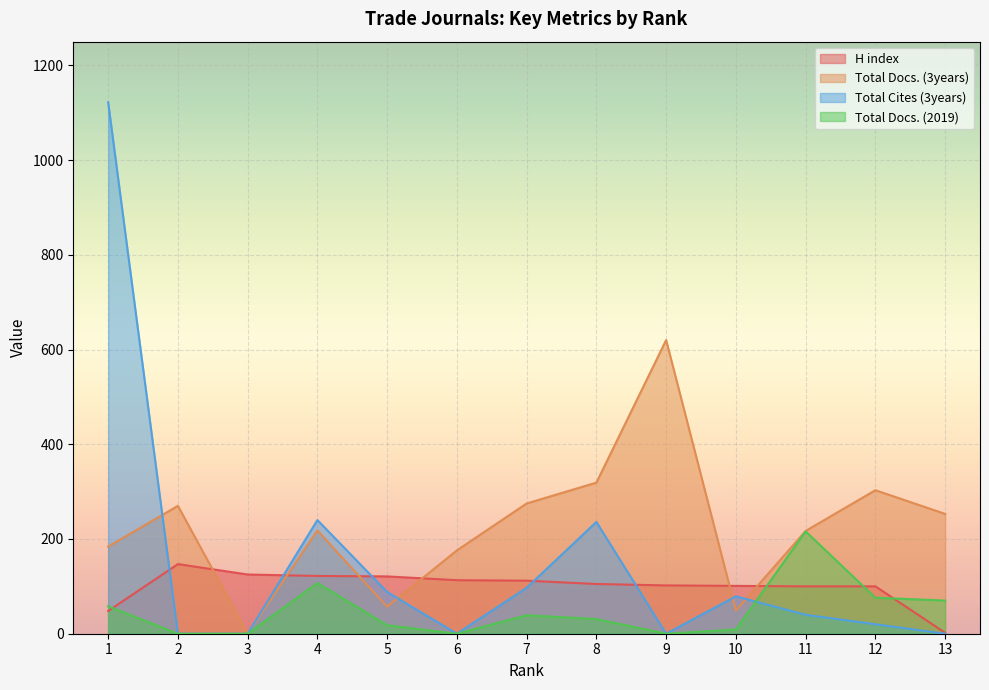

How many times do H index and Total Docs. (2019) cross each other?

4